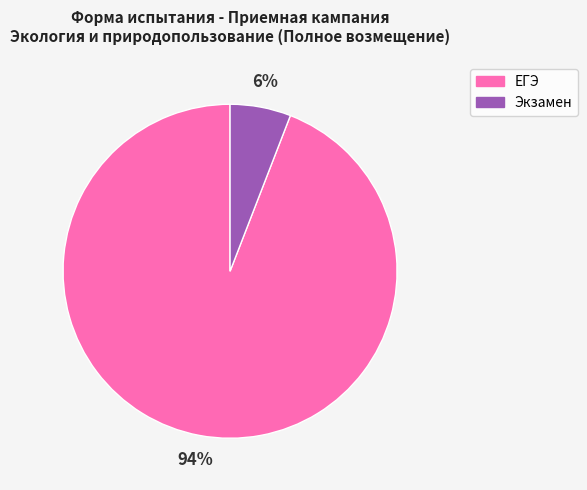

To the nearest percent, what percentage of the pie is Экзамен?

6%